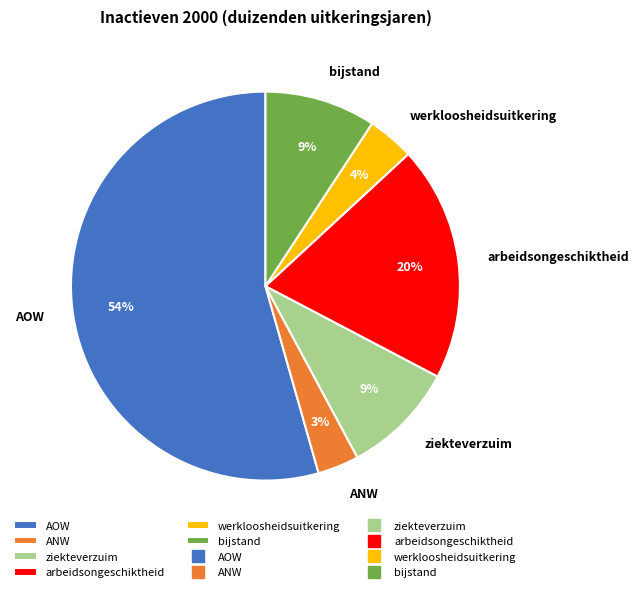

Between AOW and bijstand, which is larger?

AOW